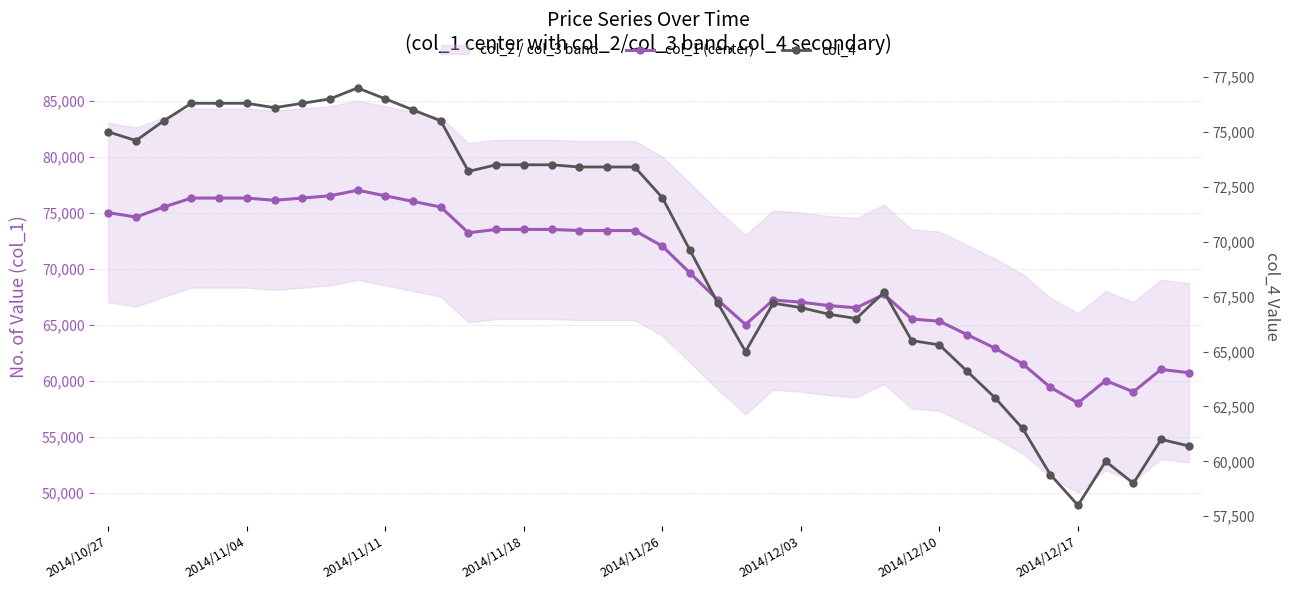

How many data points in col_1 (center) are less than 73200?

20